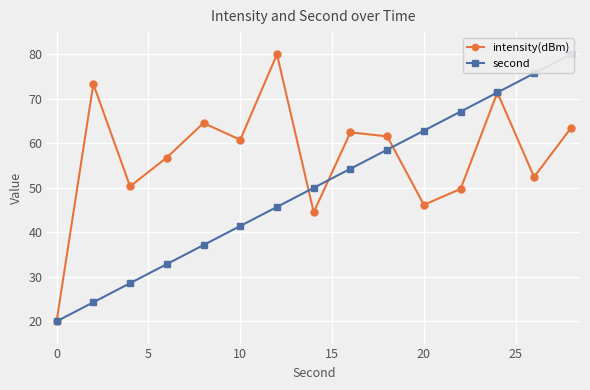

What is the minimum value for intensity(dBm)?

20.0